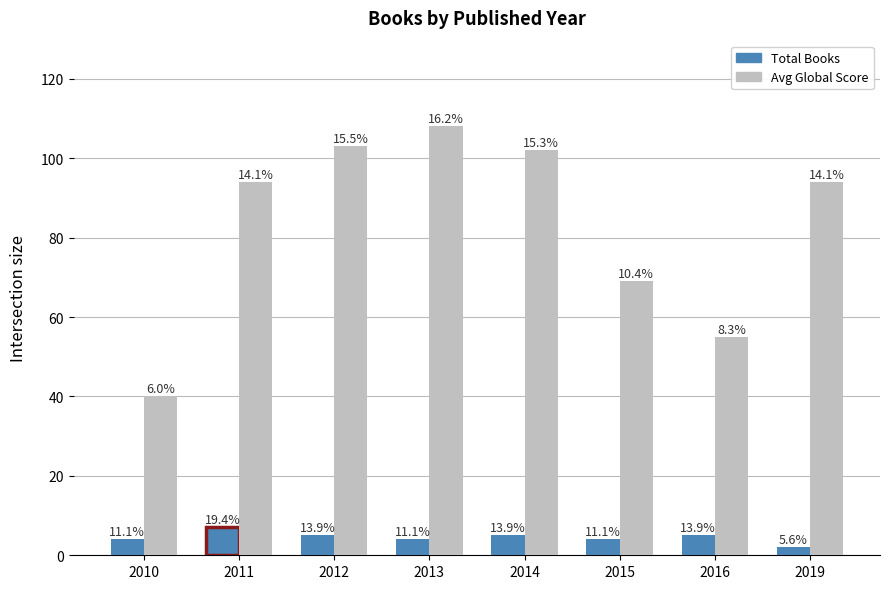

List the series in order of their peak value, lowest first.

Total Books, Avg Global Score